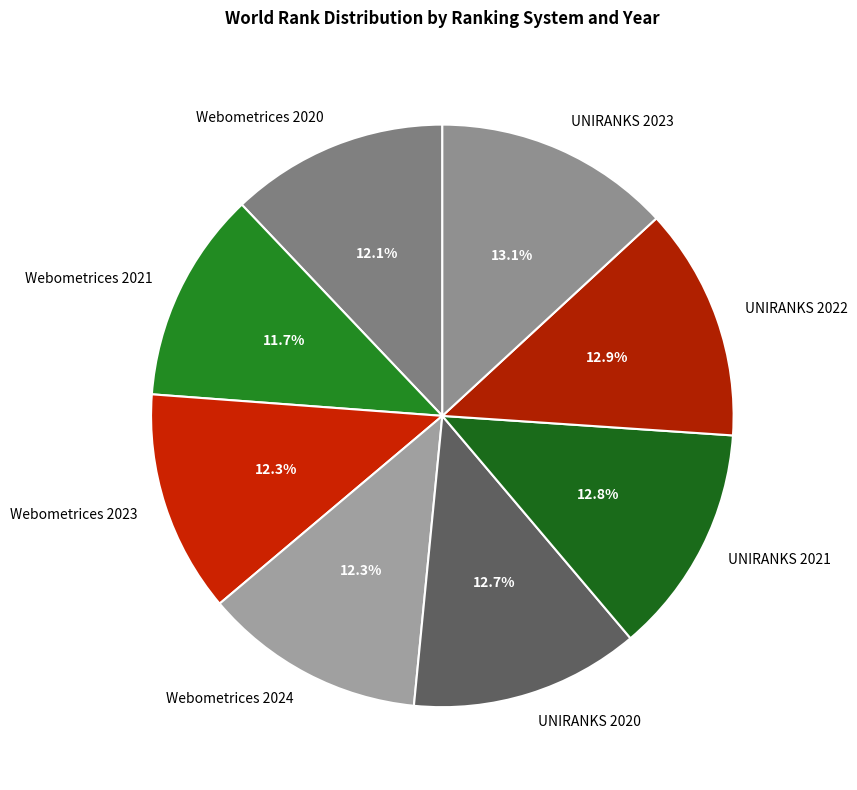

True or false: Webometrices 2020 accounts for 18% of the total.

False